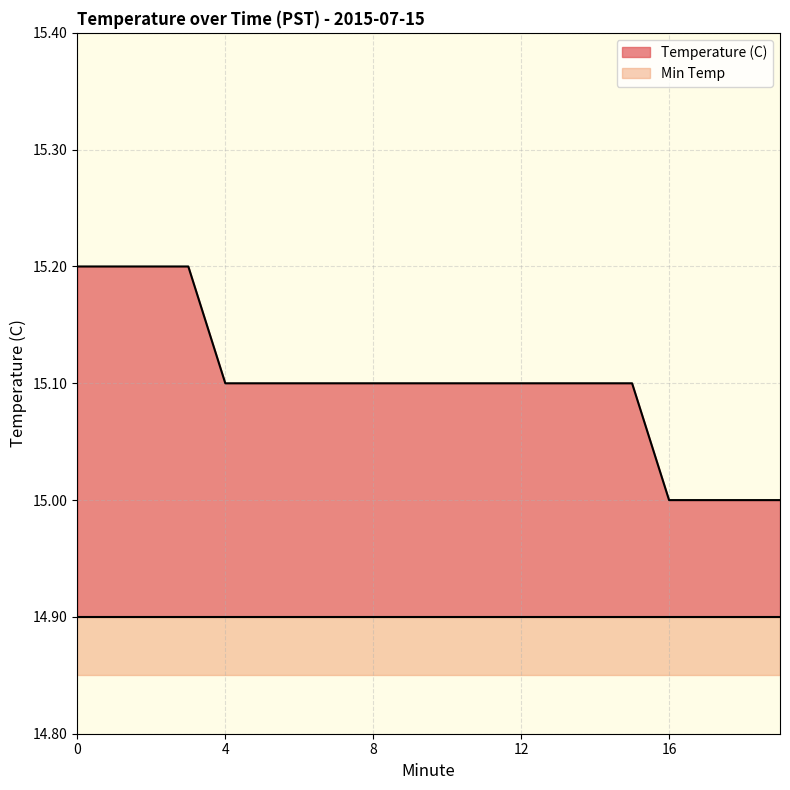

Rank the categories by value from lowest to highest.

16, 17, 18, 19, 4, 5, 6, 7, 8, 9, 10, 11, 12, 13, 14, 15, 0, 1, 2, 3